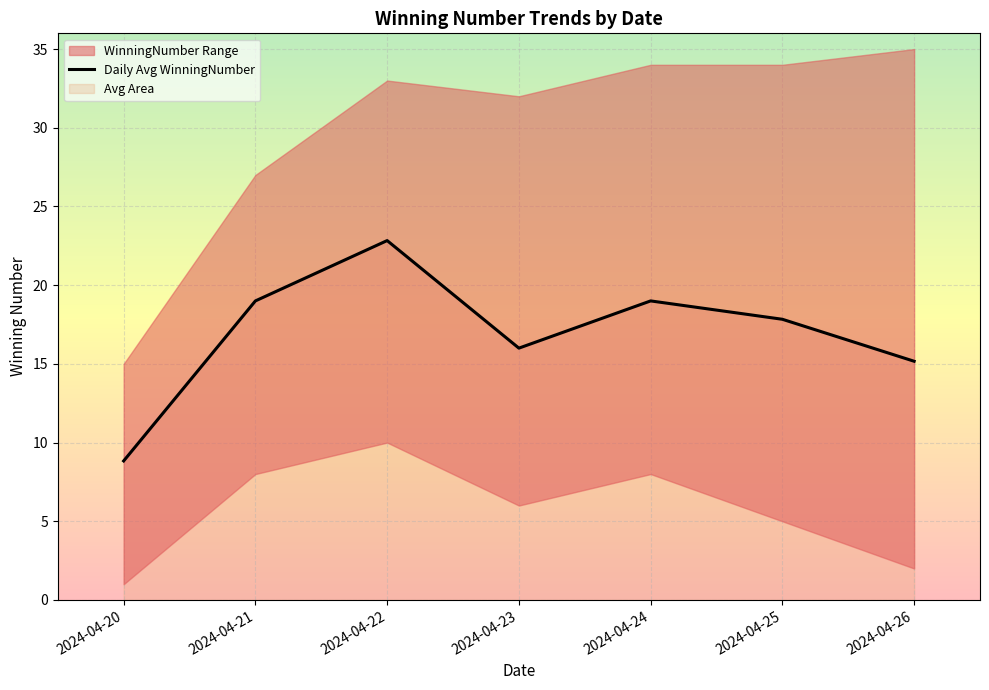

Reading left to right, list all the values displayed in this chart.

8.8	19.0	22.8	16.0	19.0	17.8	15.2